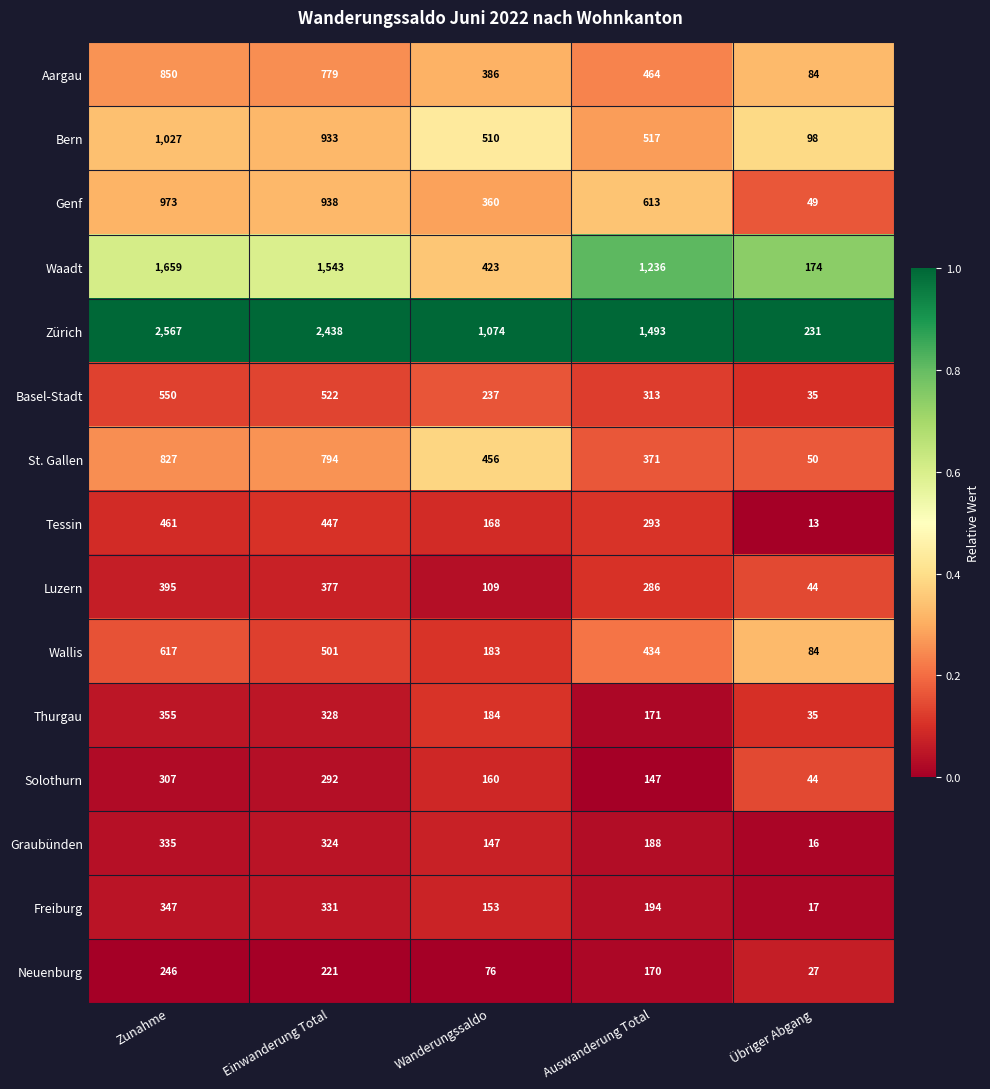

At which category is the sum across all series the highest?

Zunahme